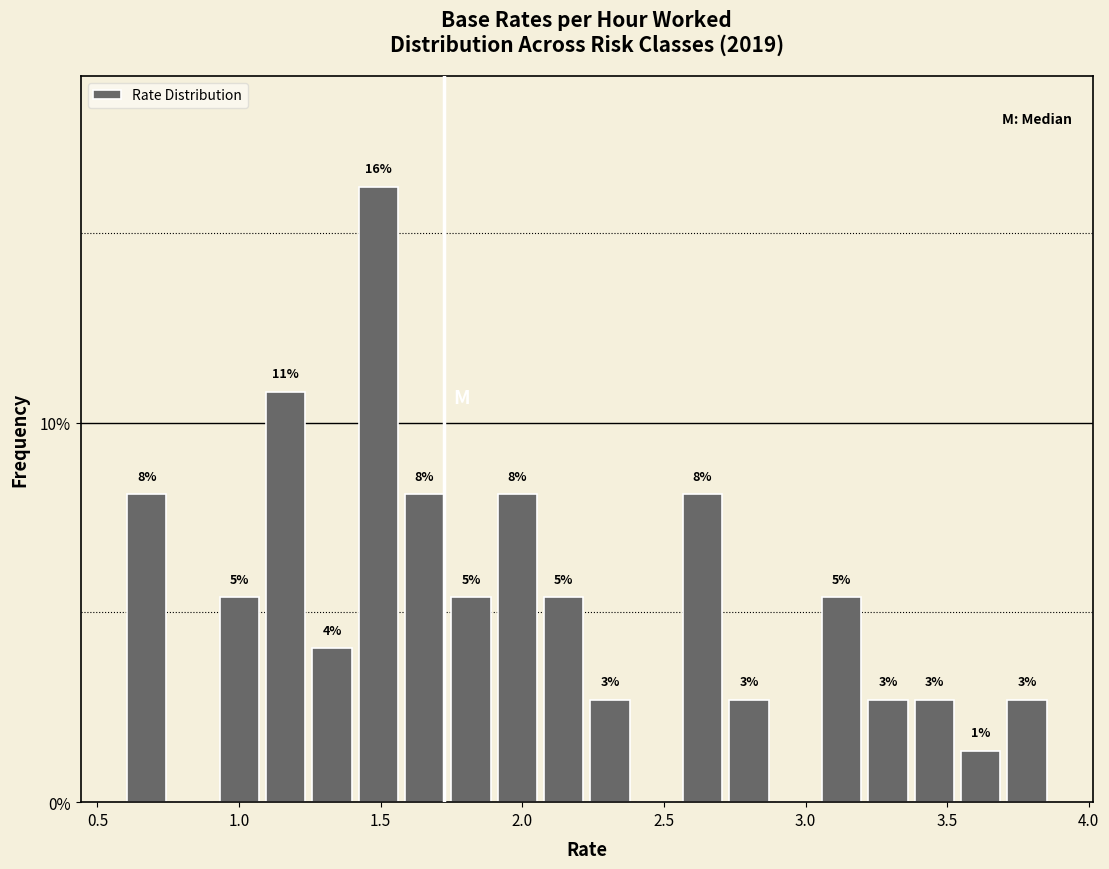

Around what value on the x-axis is the tallest bar? Give the approximate position of its centre, as read against the axis.

1.50